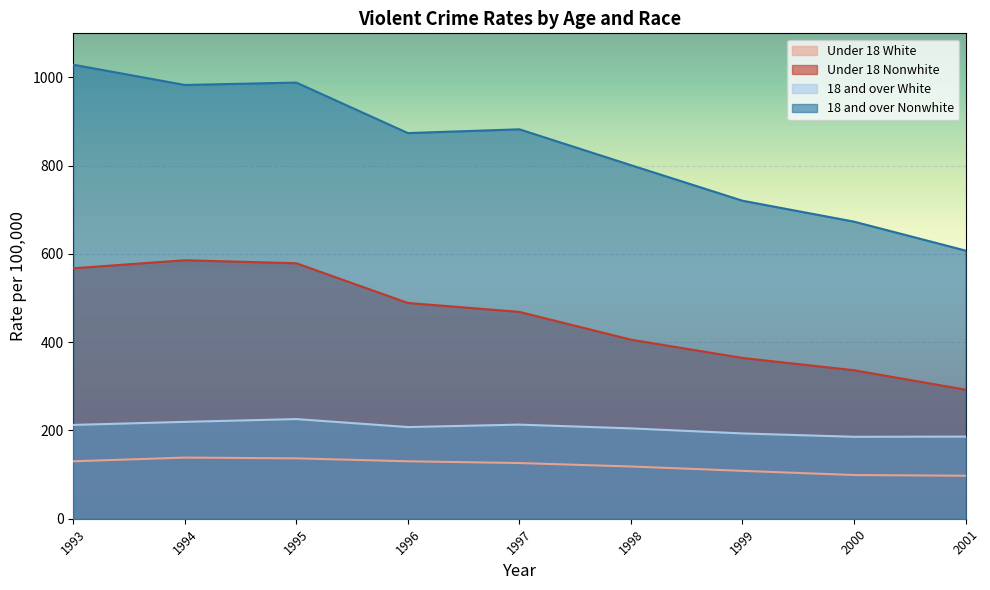

The value of 18 and over White at 1994 is 219.5. True or false?

True